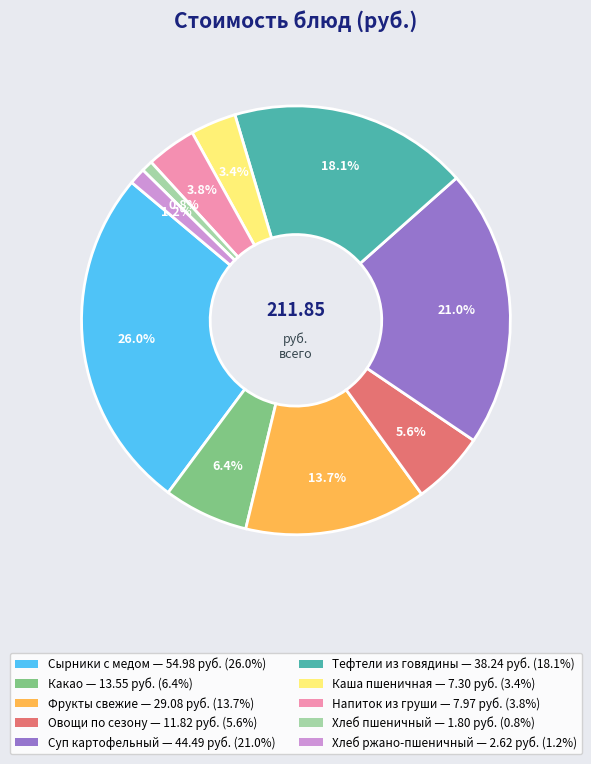

Does any single category account for the majority?

No